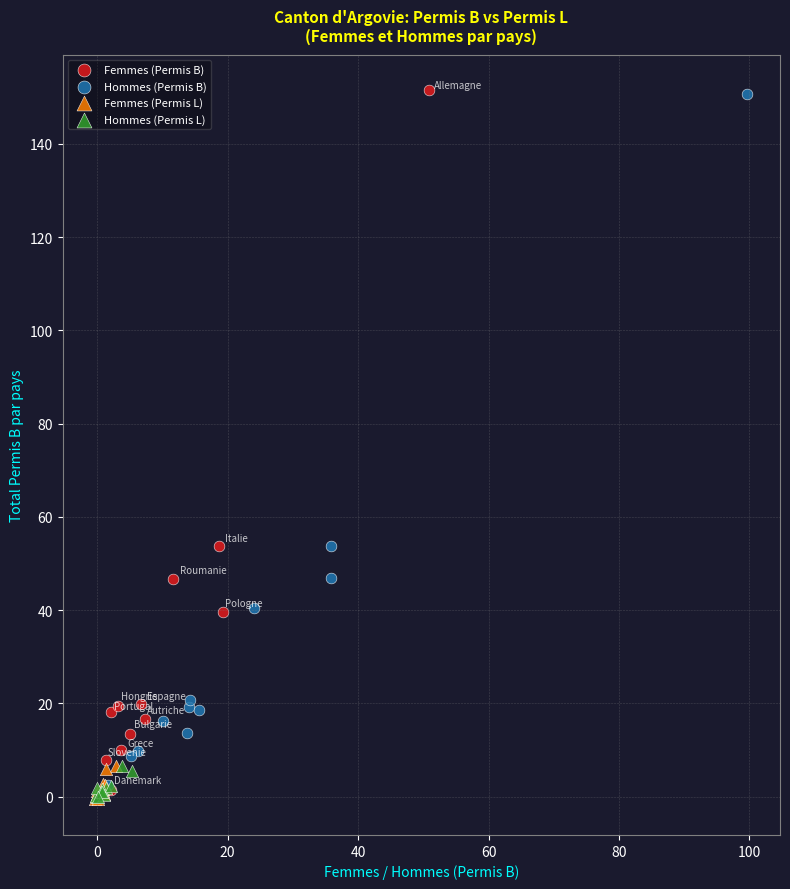

Which series has the widest spread of Y values?

Femmes (Permis B)